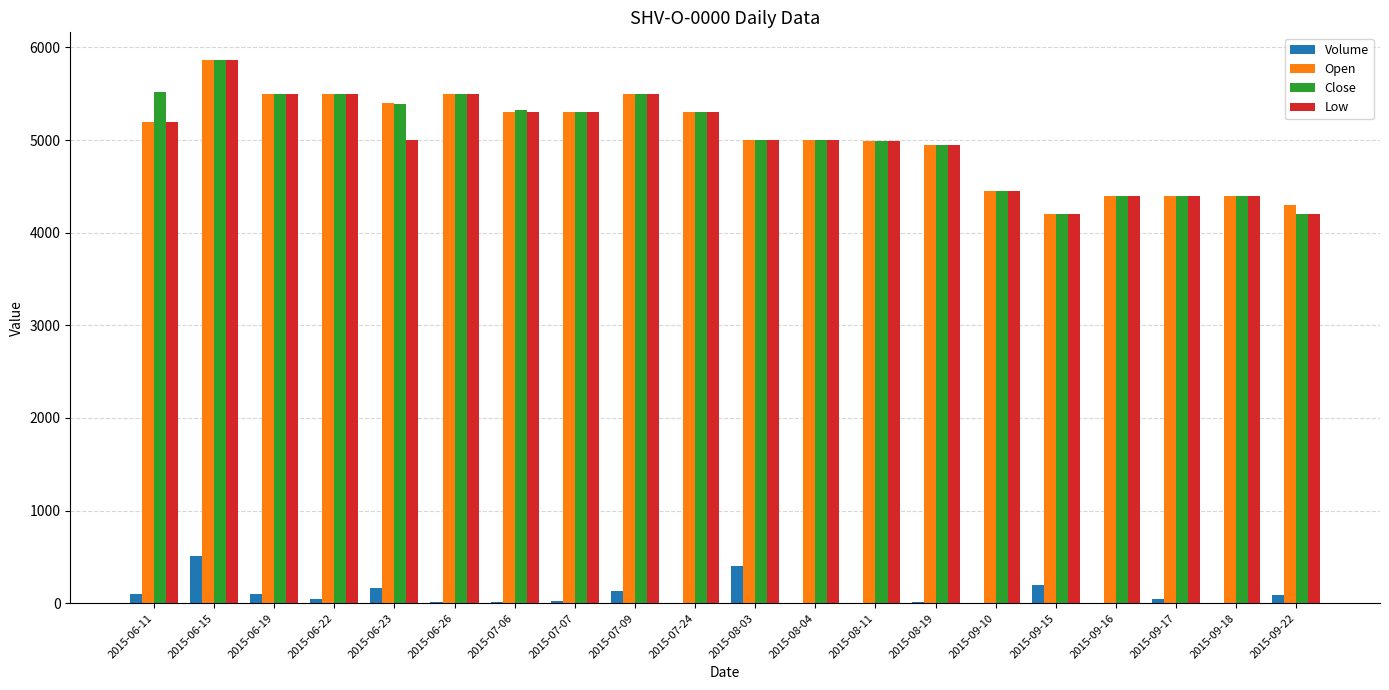

What is the sum of all Volume values?

1853